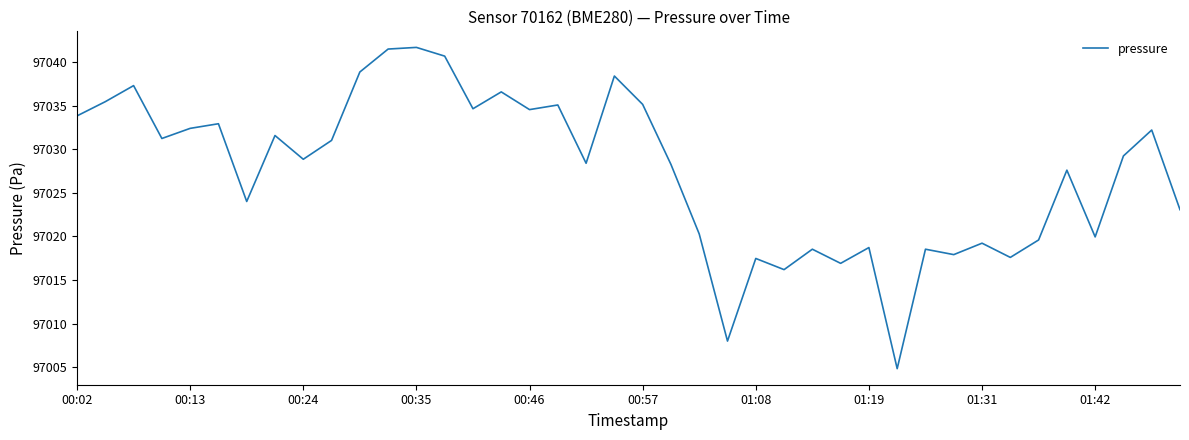

What is the maximum value shown in the chart?

97041.7